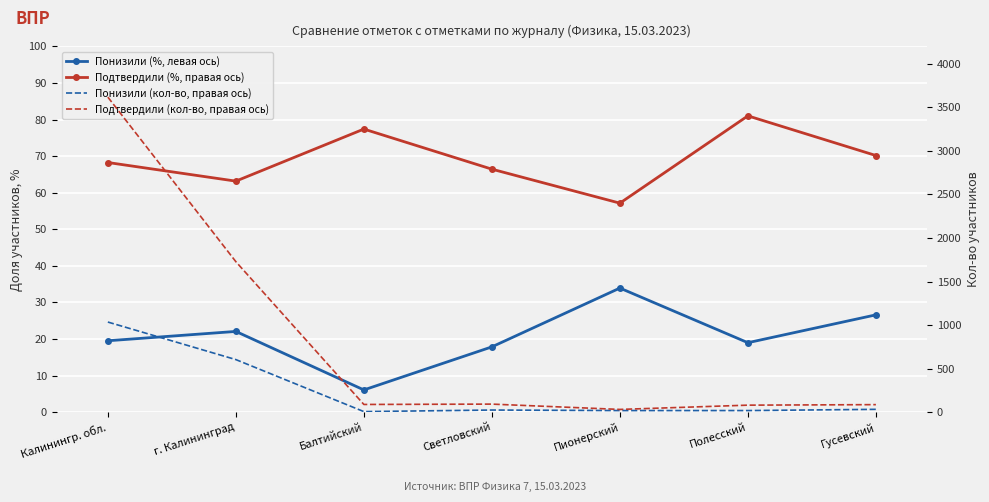

Reading left to right, transcribe all the data shown in this chart.

Понизили (%, левая ось): 19.5	22.1	6.1	17.9	33.9	19.0	26.6
Подтвердили (%, правая ось): 68.2	63.2	77.4	66.4	57.1	81.0	70.2
Понизили (кол-во, правая ось): 1035.0	604.0	7.0	25.0	19.0	19.0	33.0
Подтвердили (кол-во, правая ось): 3617.0	1728.0	89.0	93.0	32.0	81.0	87.0